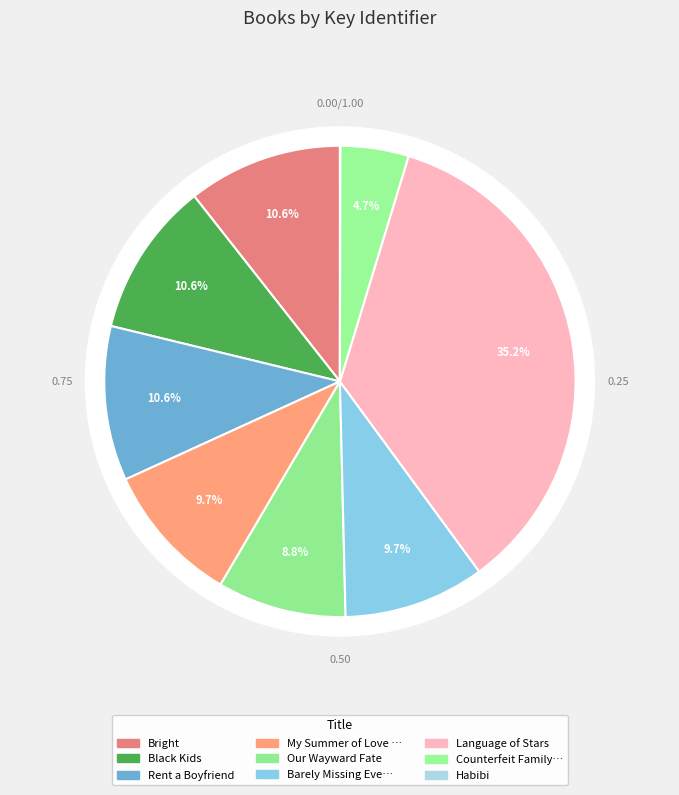

What is the change in value from Our Wayward Fate to Counterfeit Family Tree of Vee Crawford?

-64949388